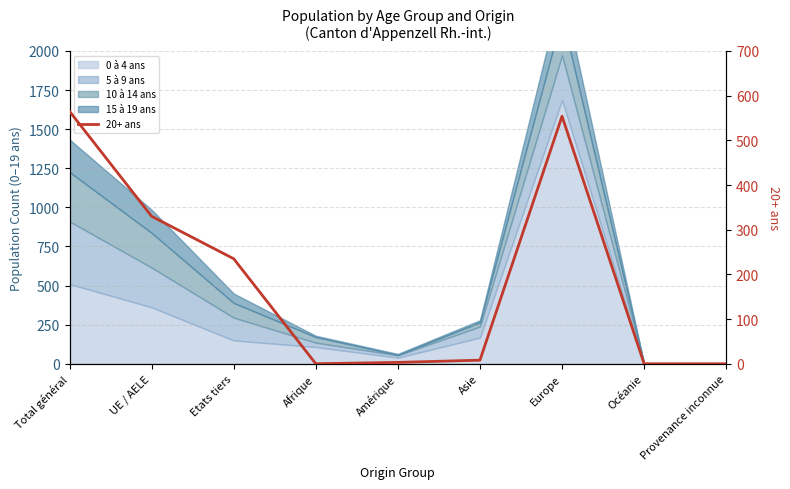

How many points are higher than both their immediate neighbors (excluding endpoints)?

1